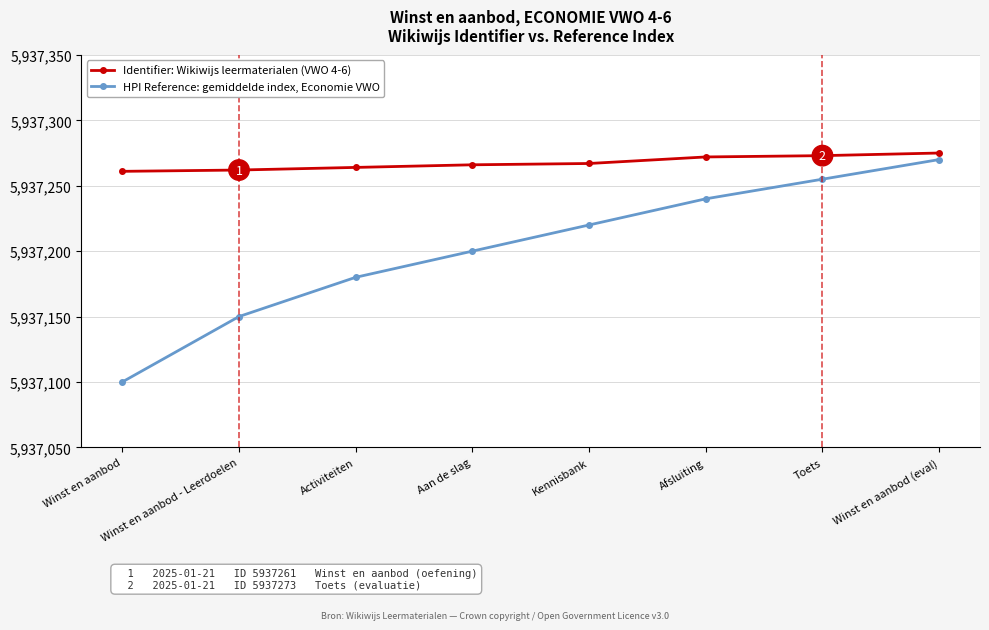

True or false: HPI Reference: gemiddelde index, Economie VWO and Identifier: Wikiwijs leermaterialen (VWO 4-6) cross at least once.

False